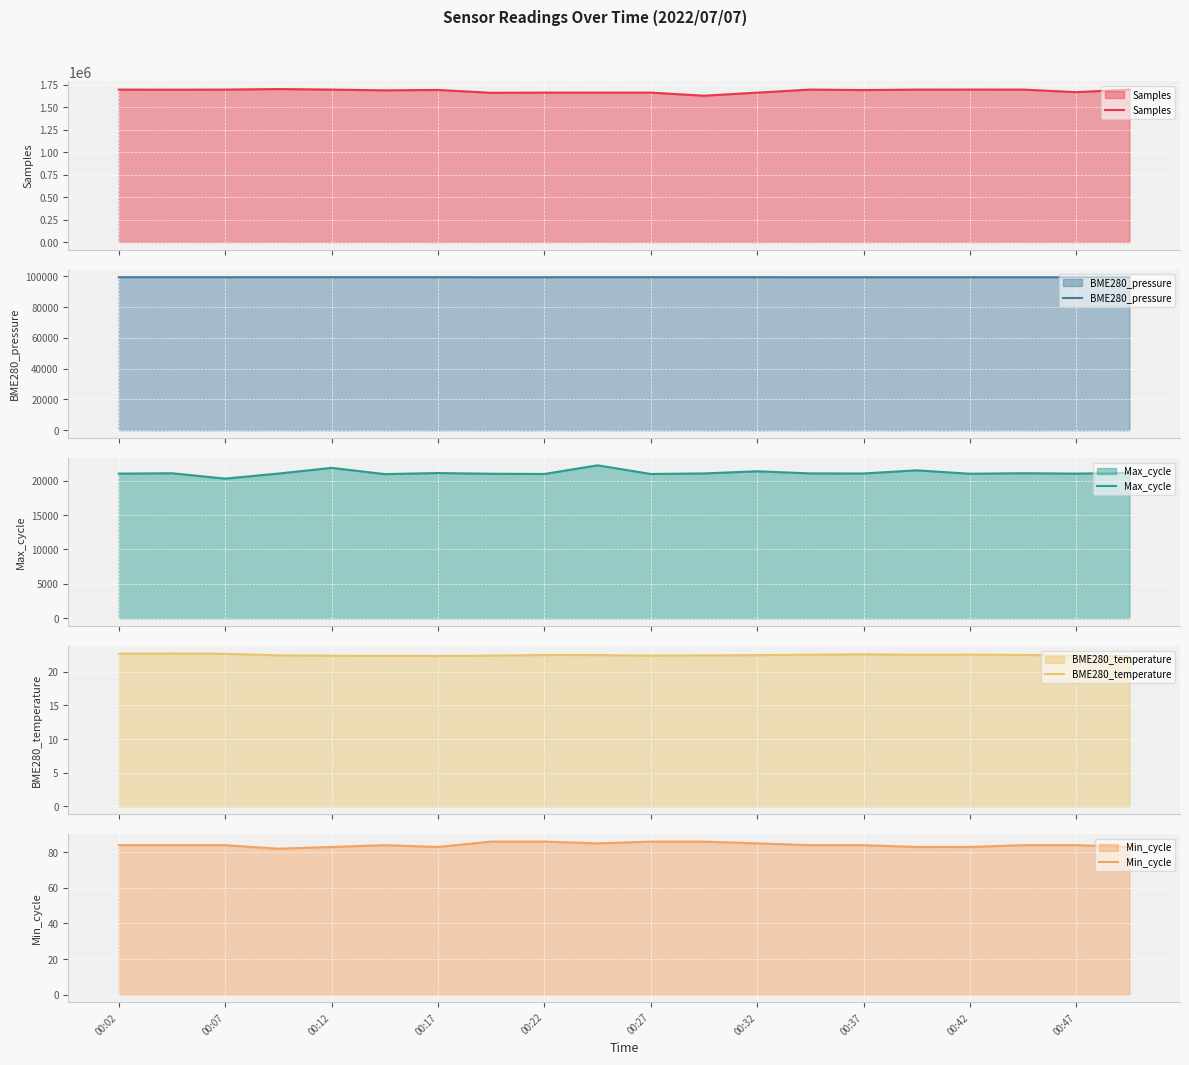

Count the Min_cycle values in the range 83 to 85.

15